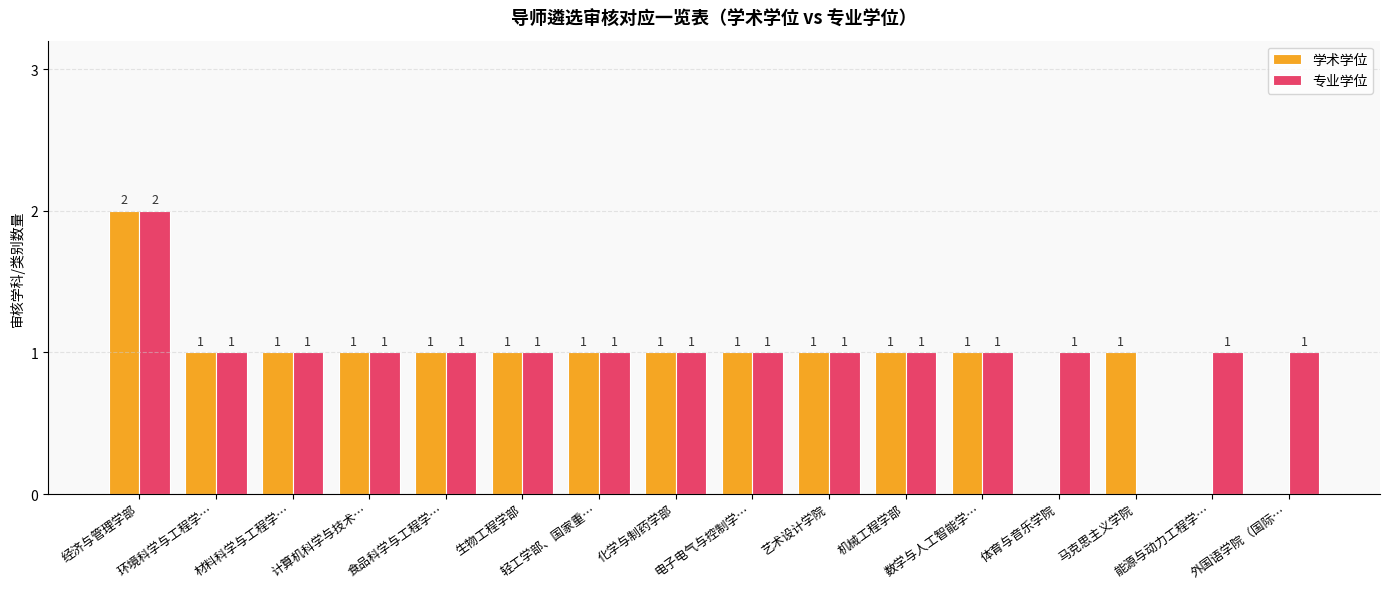

Count the 学术学位 values in the range 1 to 2.

13